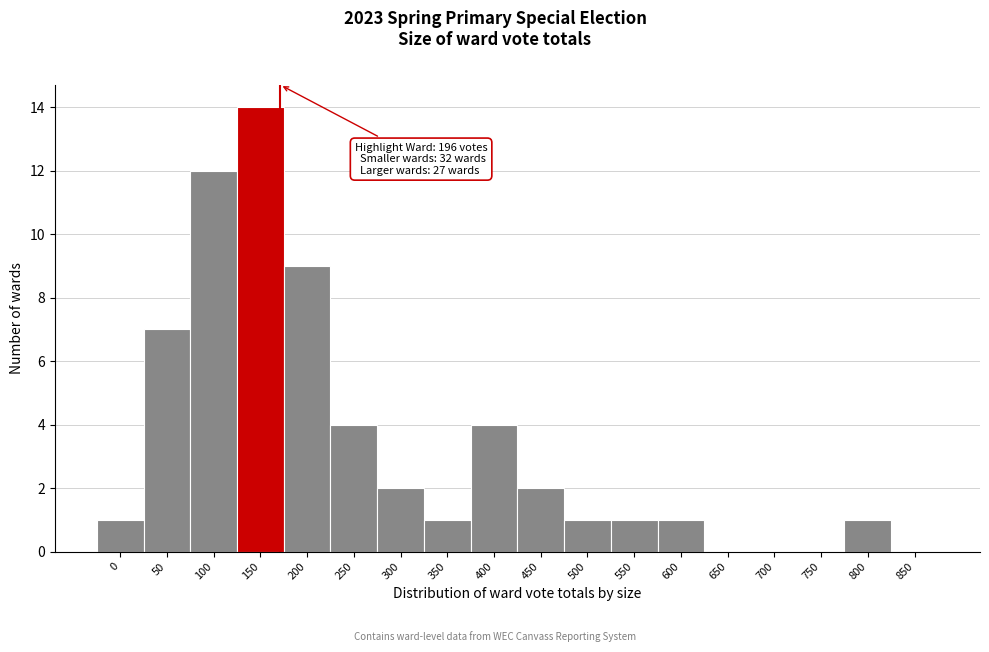

Reading right to left, list all the values displayed in this chart.

850=0	800=1	750=0	700=0	650=0	600=1	550=1	500=1	450=2	400=4	350=1	300=2	250=4	200=9	150=14	100=12	50=7	0=1